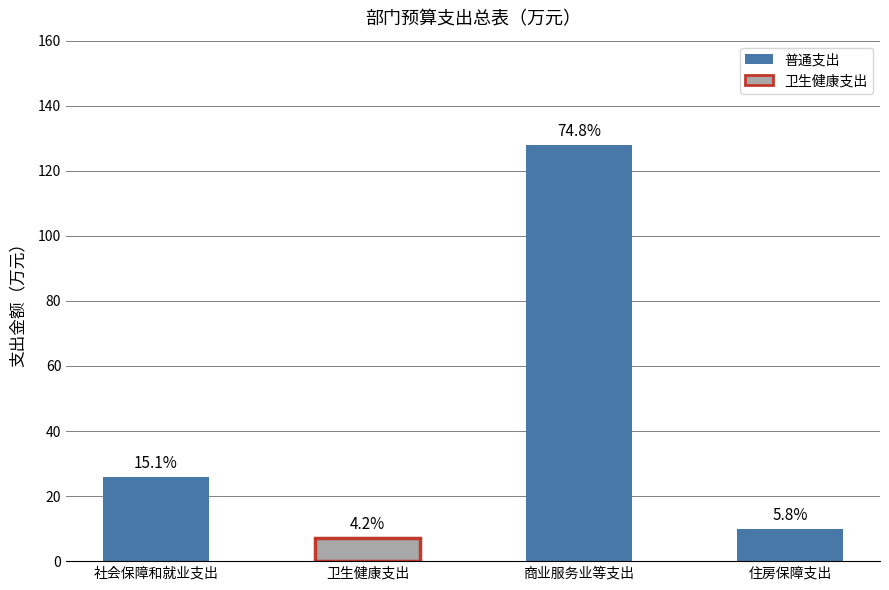

How many data points are less than 25?

2